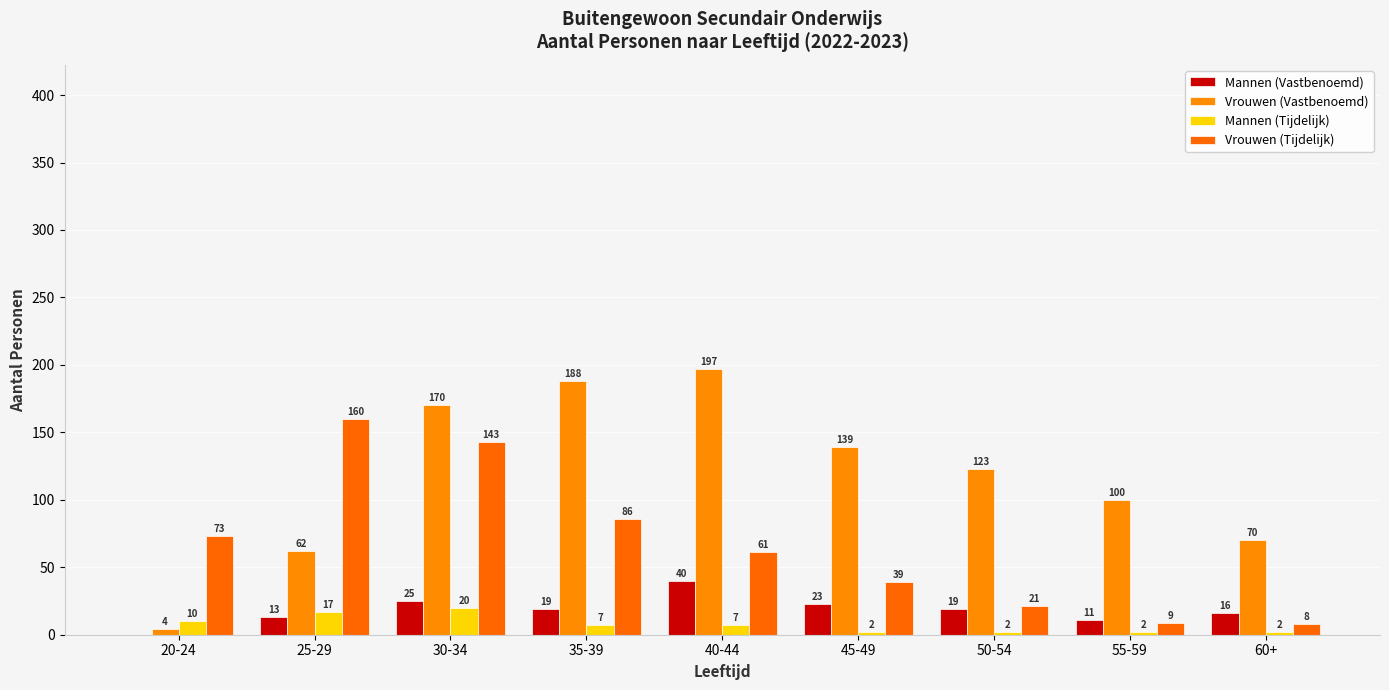

At which label does Vrouwen (Vastbenoemd) reach its minimum?

20-24